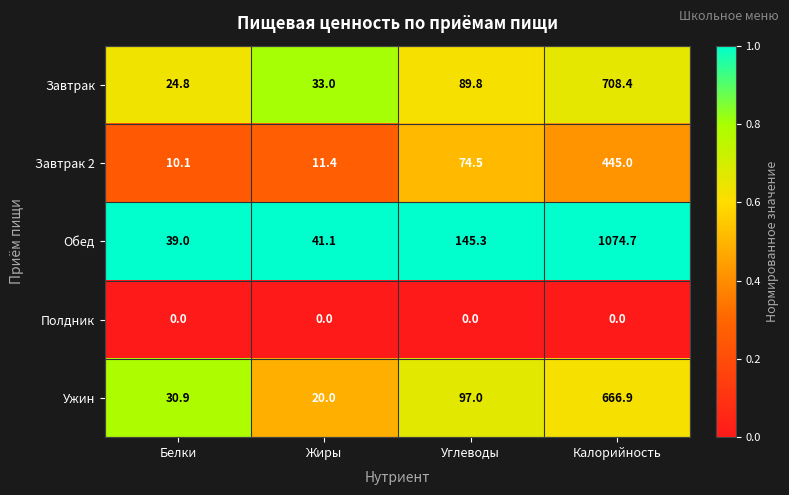

Where does the Обед series first go above 145?

Углеводы